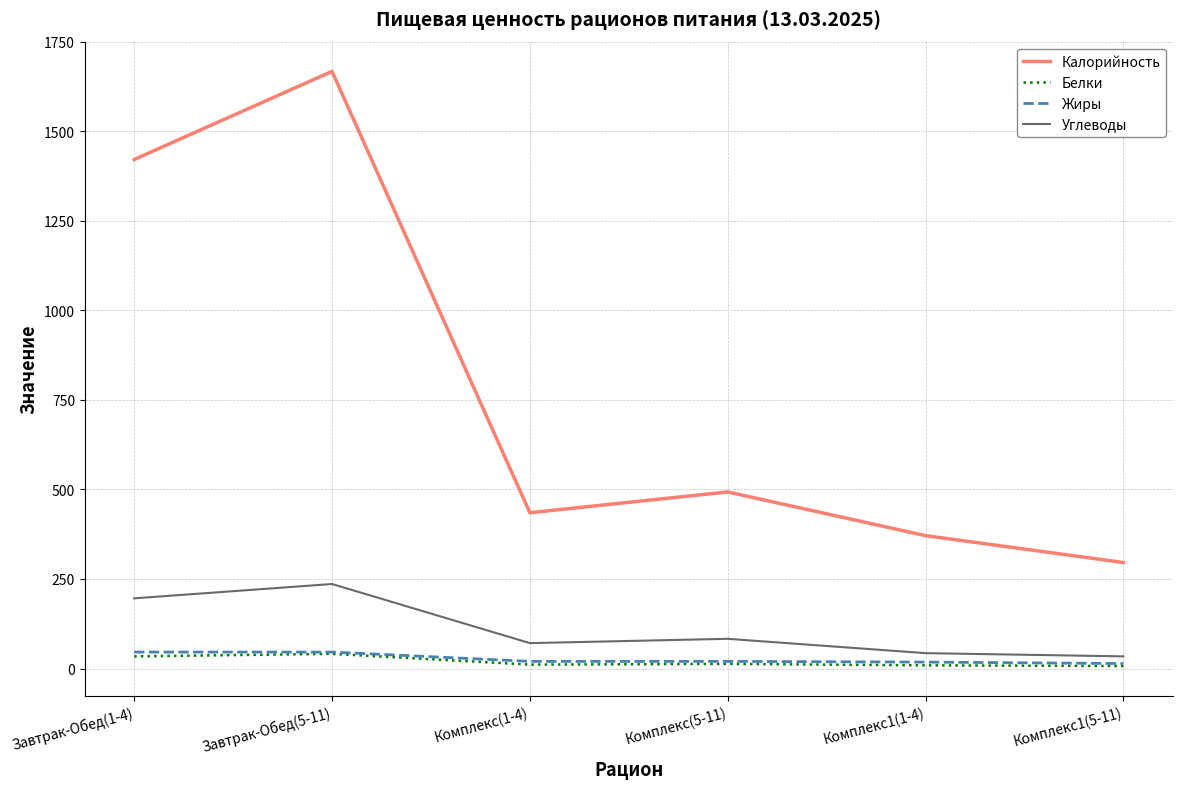

What is the sum of all Углеводы values?

663